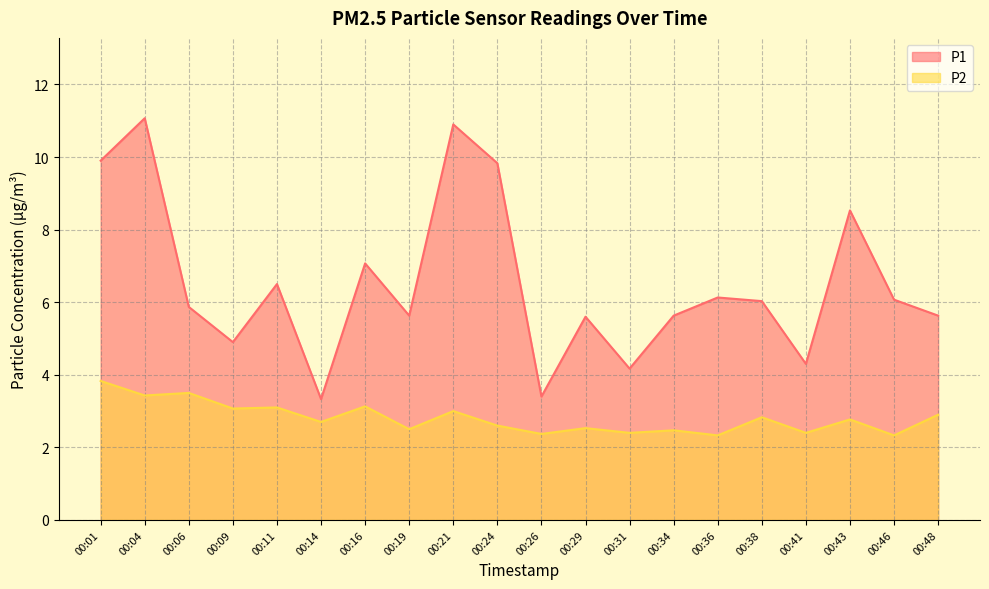

Reading left to right, extract all data points from this chart.

P1: 00:01=9.9	00:04=11.1	00:06=5.9	00:09=4.9	00:11=6.5	00:14=3.3	00:16=7.1	00:19=5.6	00:21=10.9	00:24=9.8	00:26=3.4	00:29=5.6	00:31=4.2	00:34=5.6	00:36=6.1	00:38=6.0	00:41=4.3	00:43=8.5	00:46=6.1	00:48=5.6
P2: 00:01=3.8	00:04=3.4	00:06=3.5	00:09=3.1	00:11=3.1	00:14=2.7	00:16=3.1	00:19=2.5	00:21=3.0	00:24=2.6	00:26=2.4	00:29=2.5	00:31=2.4	00:34=2.5	00:36=2.3	00:38=2.8	00:41=2.4	00:43=2.8	00:46=2.3	00:48=2.9